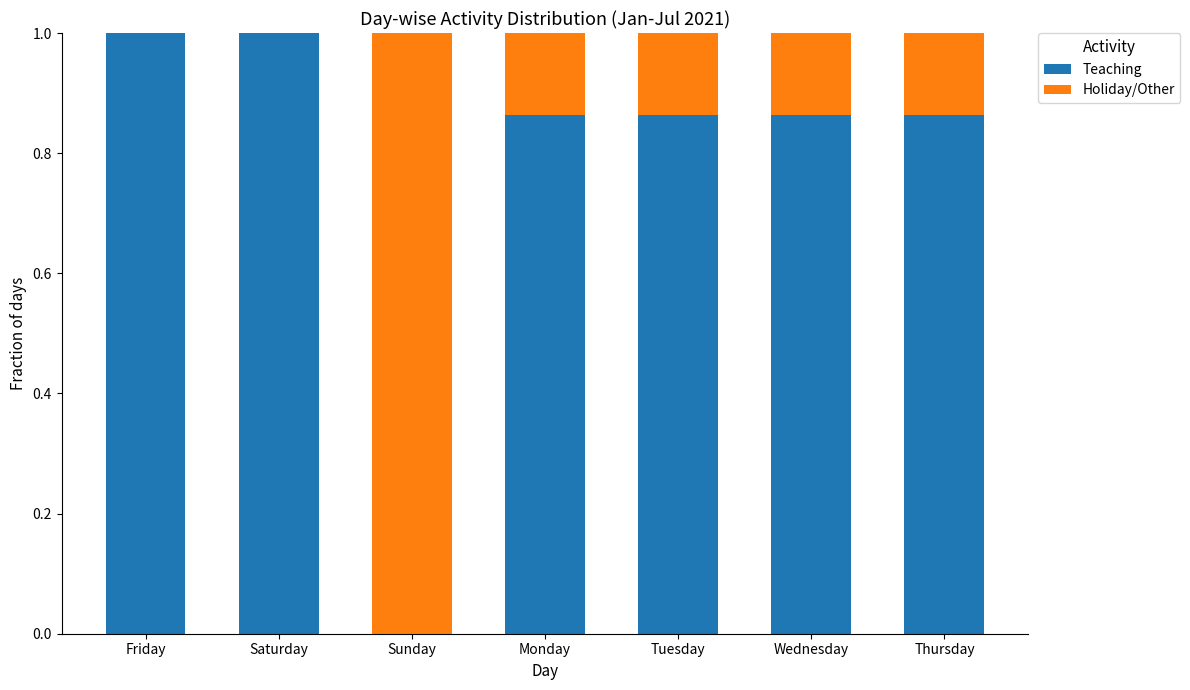

The value of Teaching at Monday is 0.3. True or false?

False